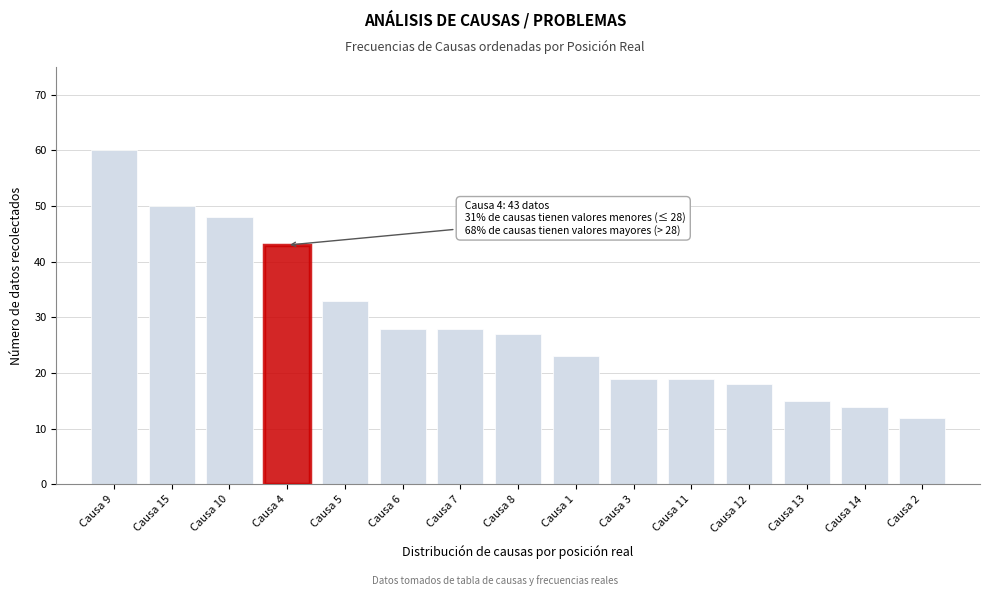

Reading right to left, extract all data points from this chart.

Causa 2=12	Causa 14=14	Causa 13=15	Causa 12=18	Causa 11=19	Causa 3=19	Causa 1=23	Causa 8=27	Causa 7=28	Causa 6=28	Causa 5=33	Causa 4=43	Causa 10=48	Causa 15=50	Causa 9=60